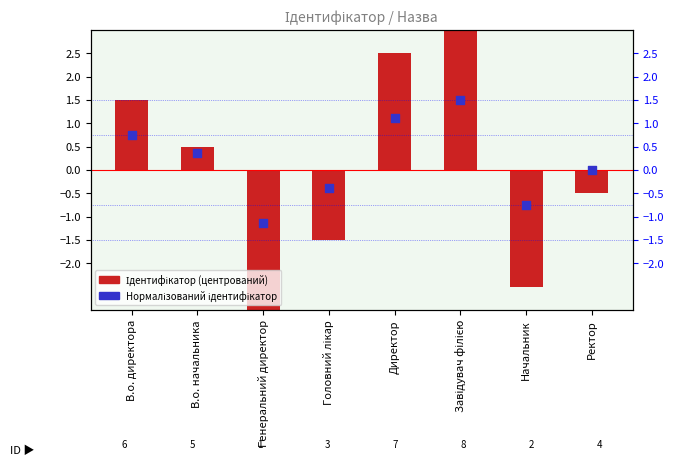

Which series has the largest total across all categories?

Нормалізований ідентифікатор